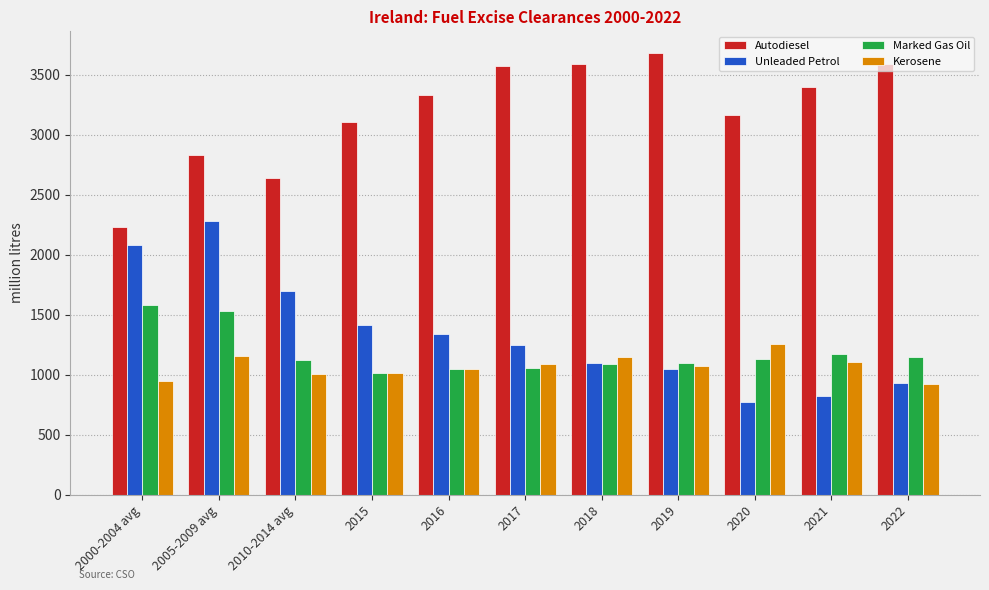

How many series are shown in this chart?

4